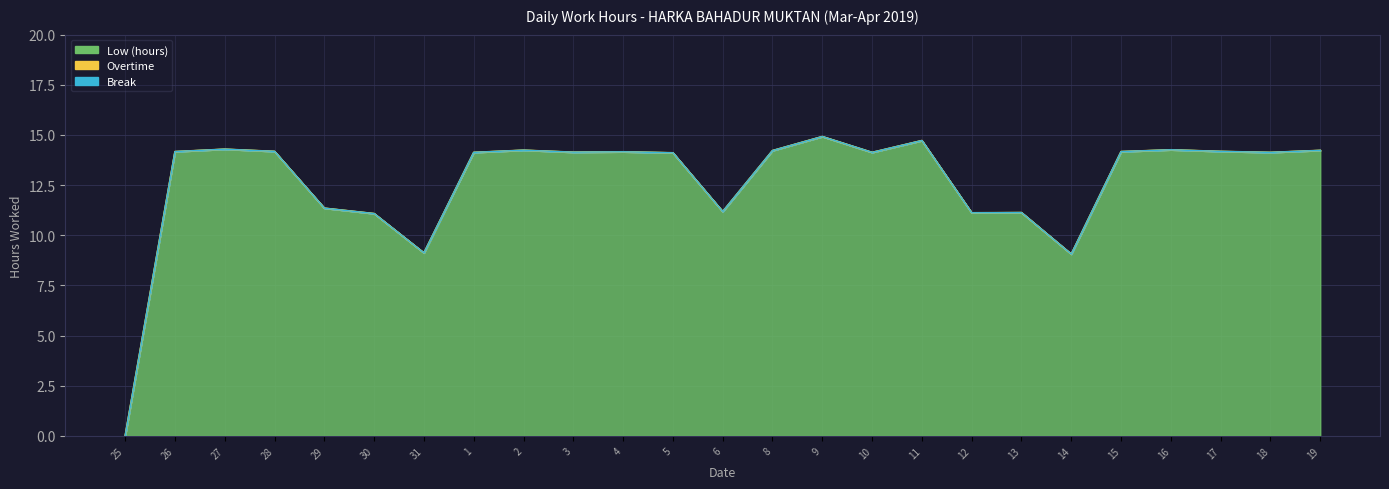

Which series has the widest spread of values?

Low (hours)